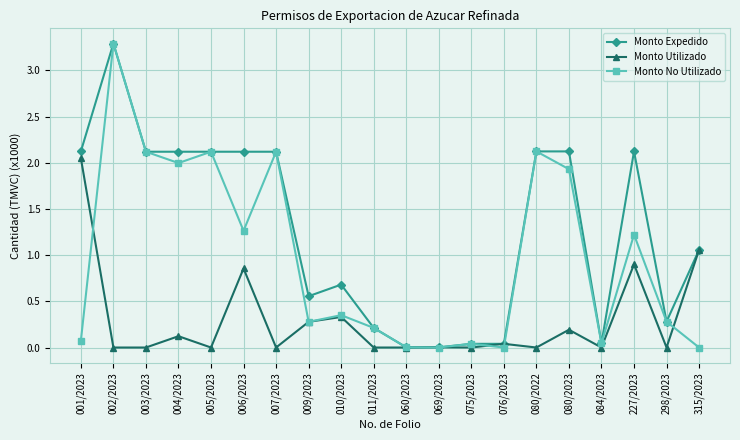

At which category does Monto No Utilizado reach its first local peak?

002/2023